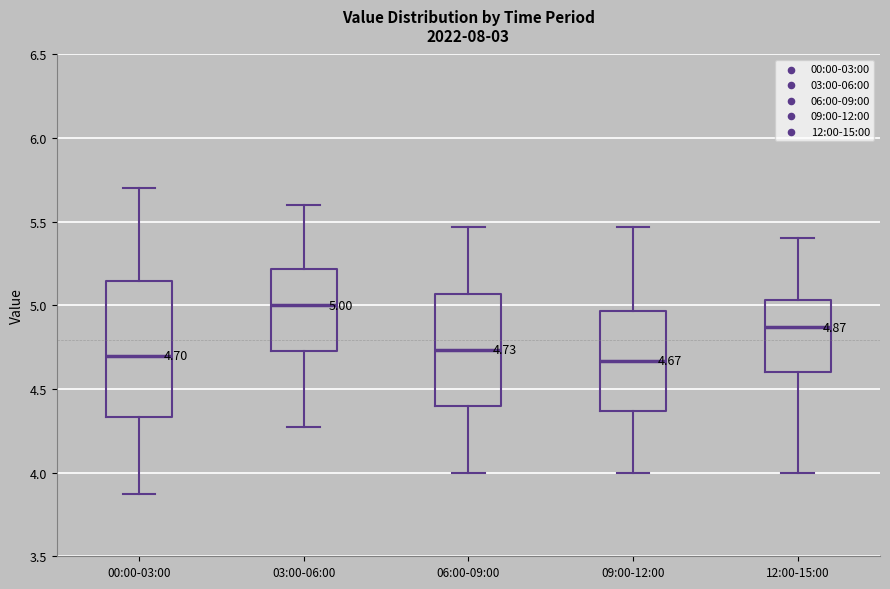

Comparing the boxes themselves (not the whiskers), which one is the tallest?

00:00-03:00